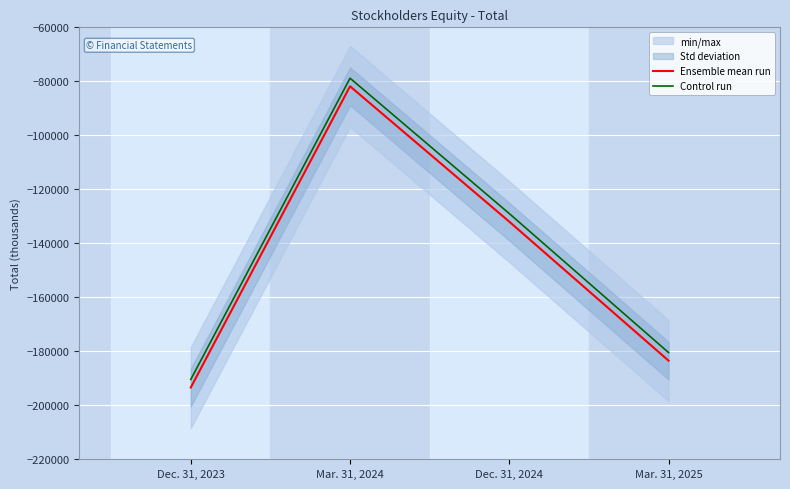

The value of Control run at Mar. 31, 2024 is -23383. True or false?

False